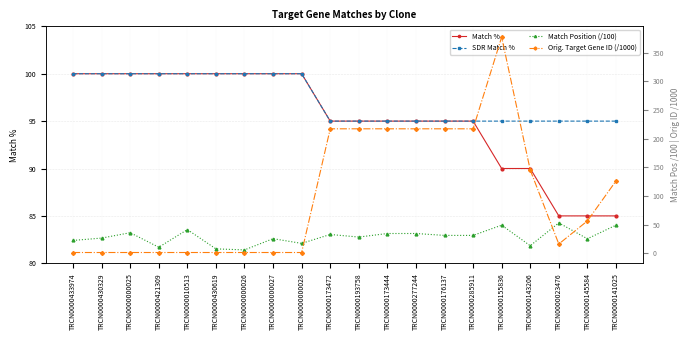

Between which two adjacent categories do SDR Match % and Orig. Target Gene ID (/1000) first intersect?

TRCN0000000028 and TRCN0000173472